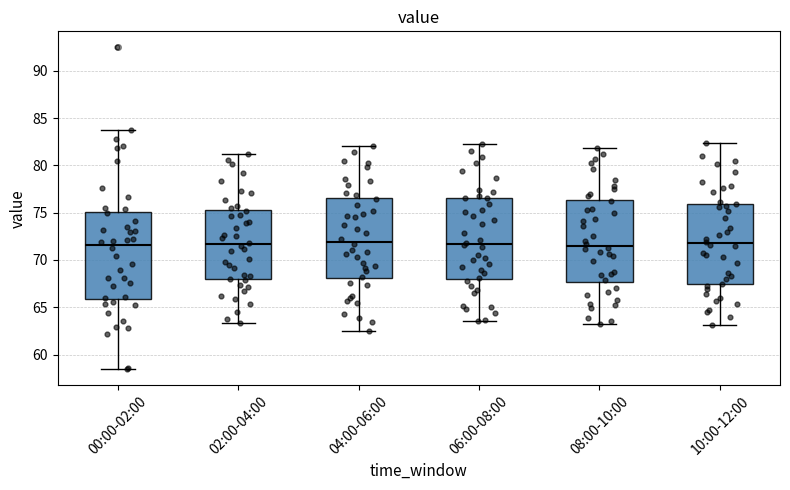

Reading left to right, read every box against the y-axis: the position of its median line, the range the box covers, and the ends of its whiskers. The values are not printed on the chart, so give them approximately, as read against the axis.

00:00-02:00: median 71.5, box 66.0 to 75.0, whiskers 58.5 to 84.0
02:00-04:00: median 71.5, box 68.0 to 75.5, whiskers 63.5 to 81.0
04:00-06:00: median 72.0, box 68.0 to 76.5, whiskers 62.5 to 82.0
06:00-08:00: median 71.5, box 68.0 to 76.5, whiskers 63.5 to 82.5
08:00-10:00: median 71.5, box 67.5 to 76.5, whiskers 63.0 to 82.0
10:00-12:00: median 72.0, box 67.5 to 76.0, whiskers 63.0 to 82.5